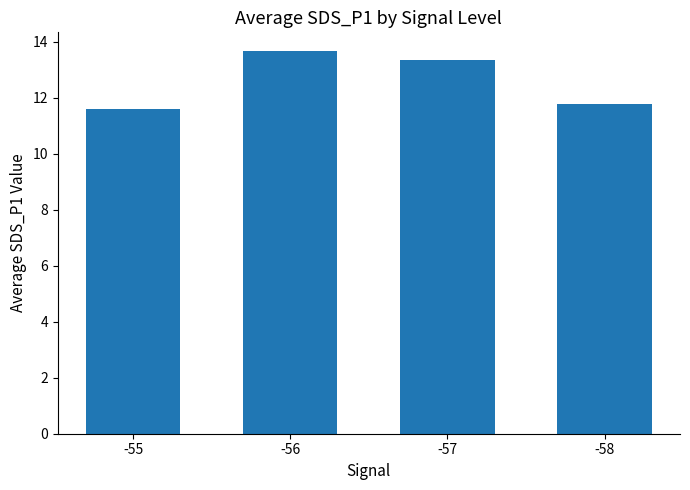

What is the change in value from -55 to -56?

+2.1